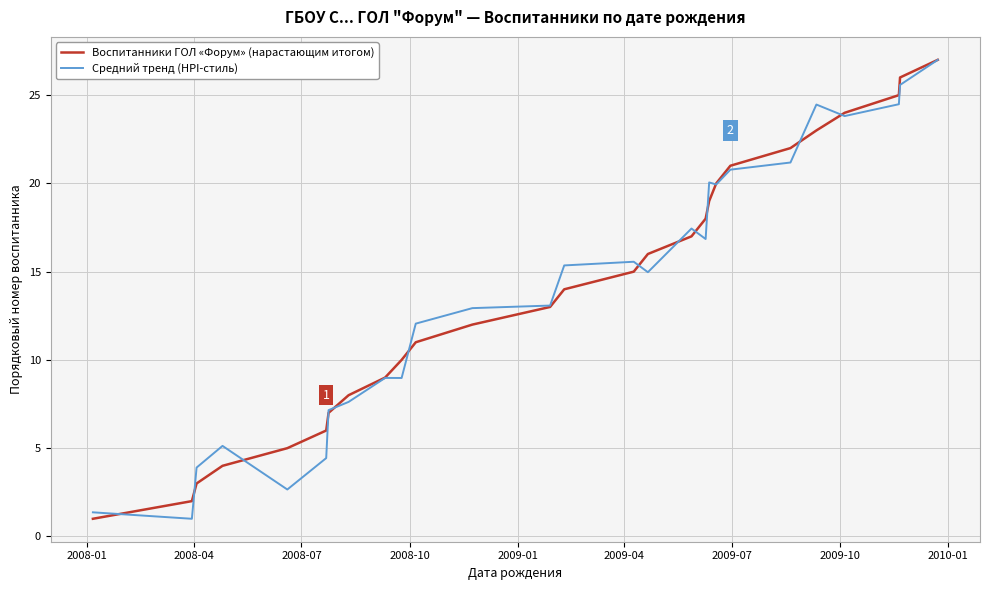

What is the smallest value displayed?

1.0